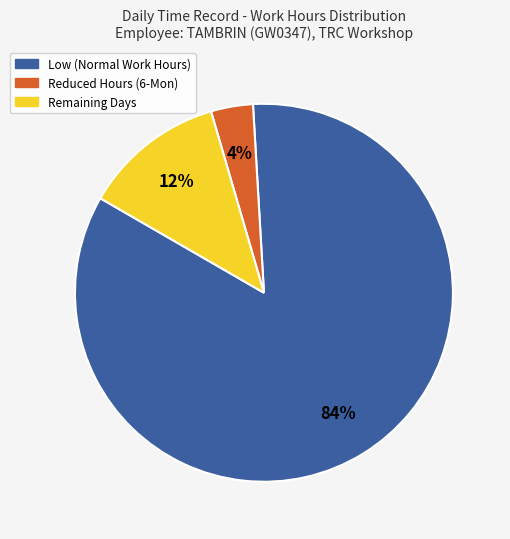

Does any single category account for the majority?

Yes